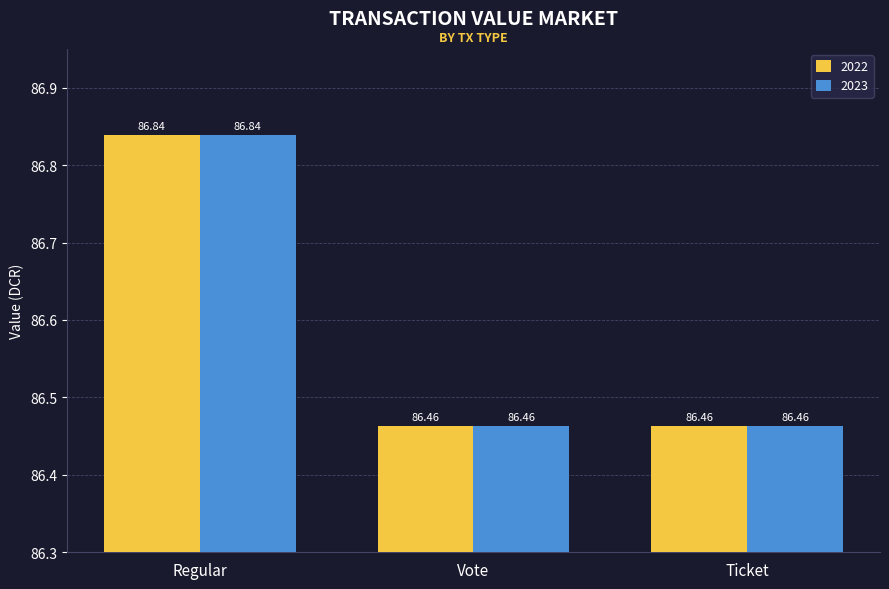

What is the label of the 2nd bar from the left?

Vote